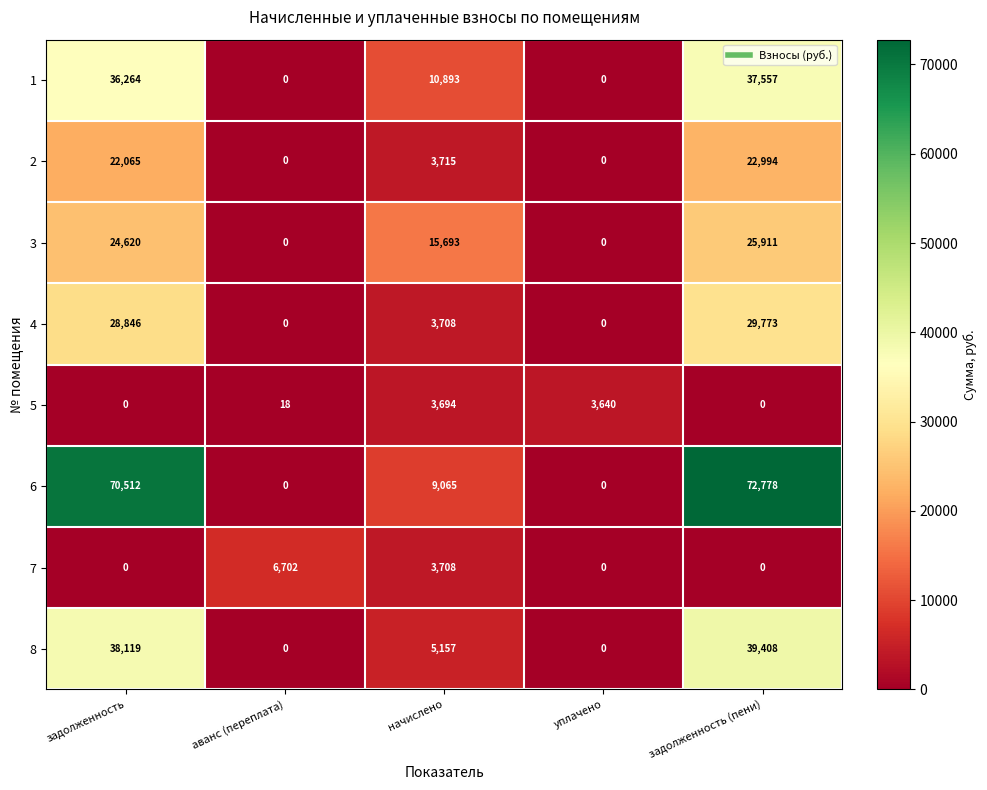

What is the spread (max minus min) of values at задолженность (пени)?

72778